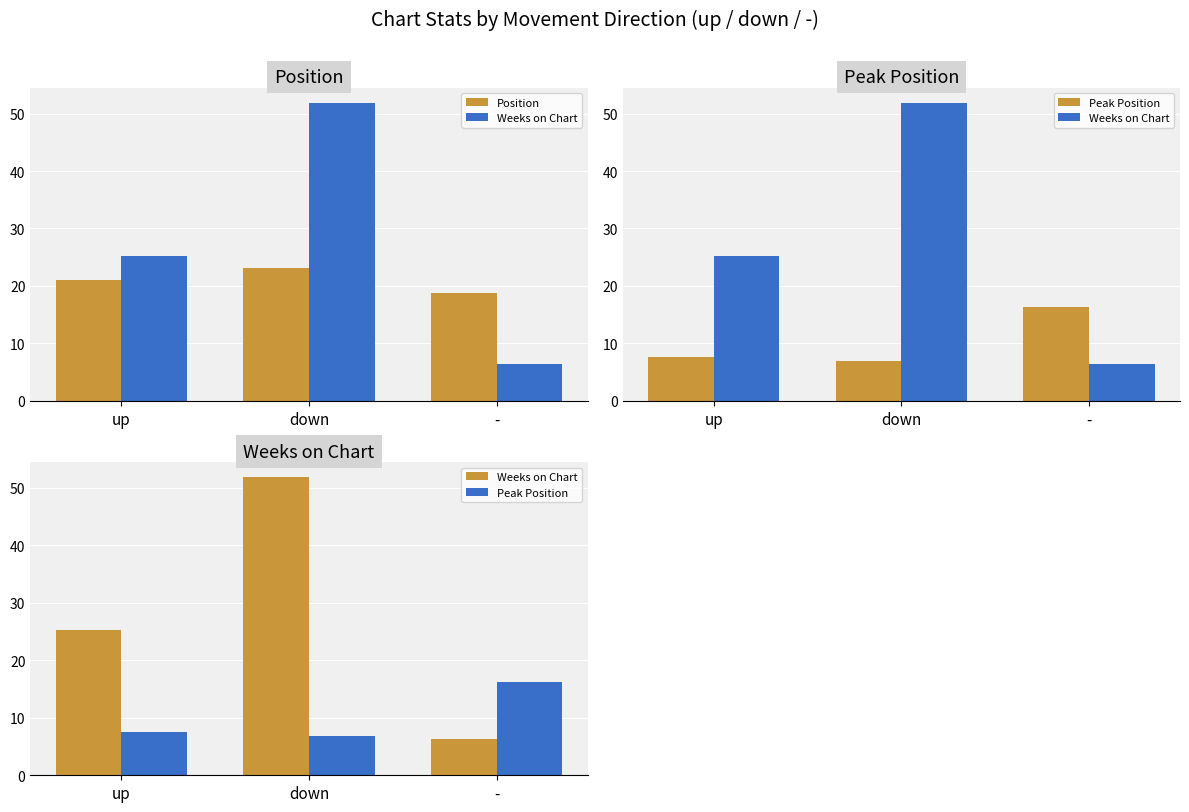

Reading right to left, what are all the values shown in this chart?

Position: -=18.7	down=23.1	up=21.0
Weeks on Chart: -=6.4	down=51.9	up=25.2
Peak Position: -=16.3	down=6.9	up=7.6